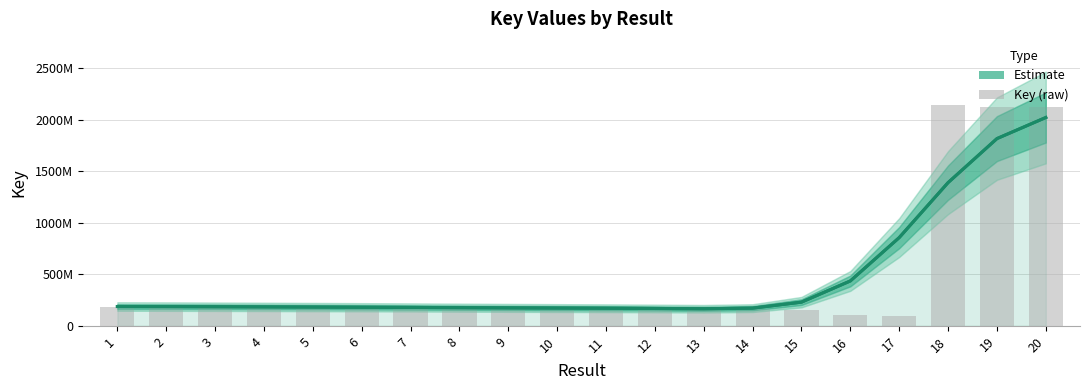

Which has a higher value, 16 or 17?

17